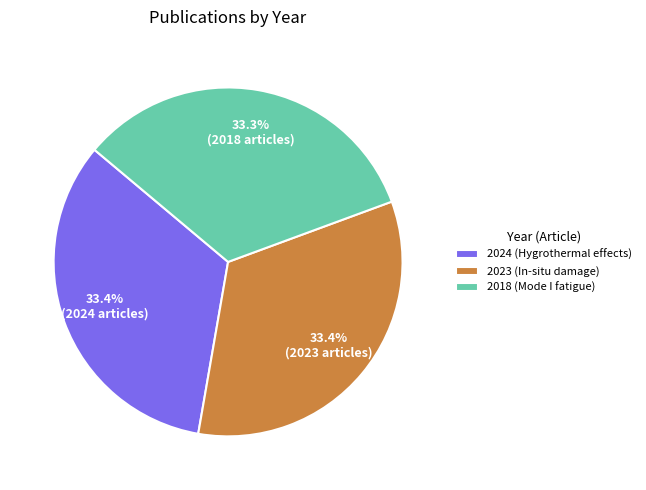

Combined, do 2024 (Hygrothermal effects) and 2018 (Mode I fatigue) account for over 50%?

Yes